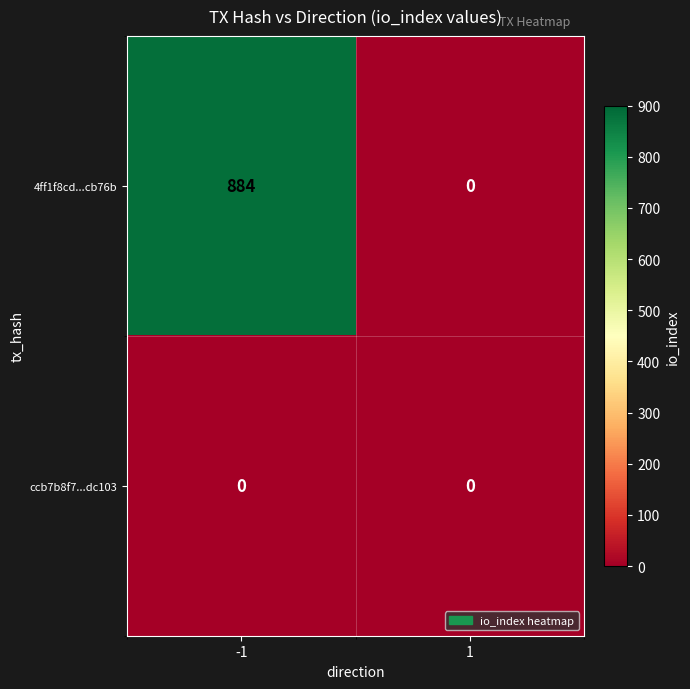

At which category does the chart reach its peak across all series?

-1